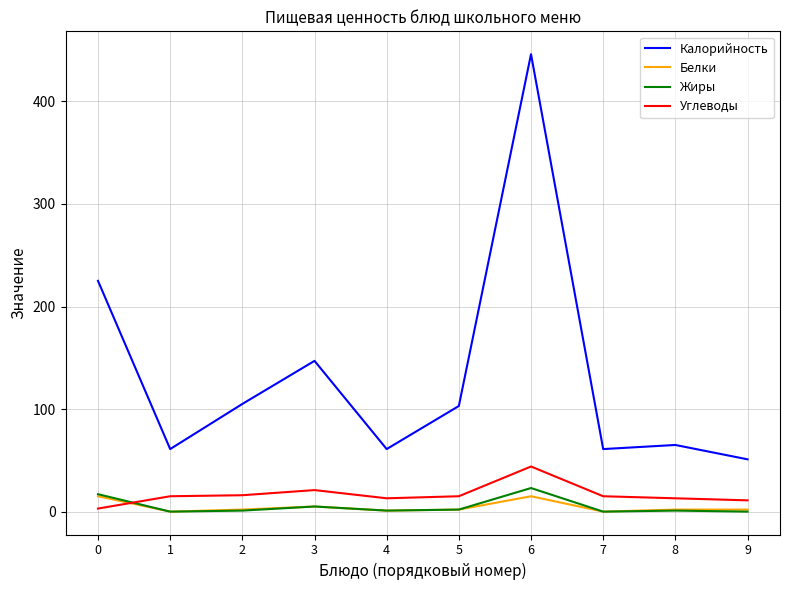

How many times do Углеводы and Жиры cross each other?

1